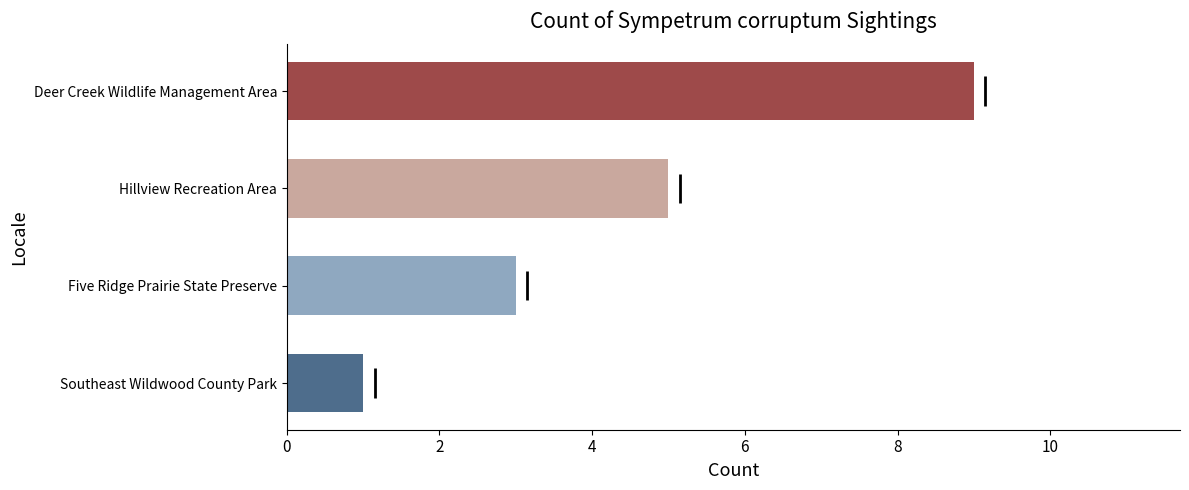

Are the bars horizontal?

Yes